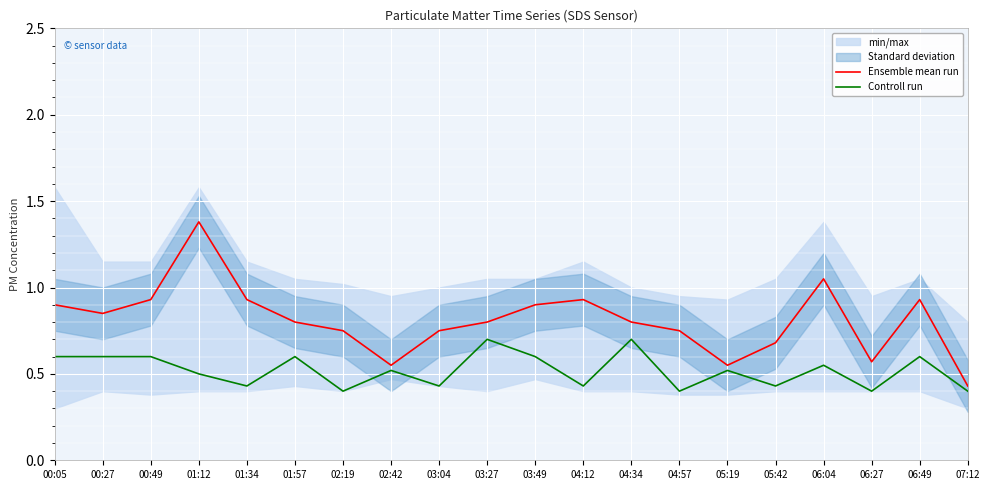

How many data points does each series have?

20